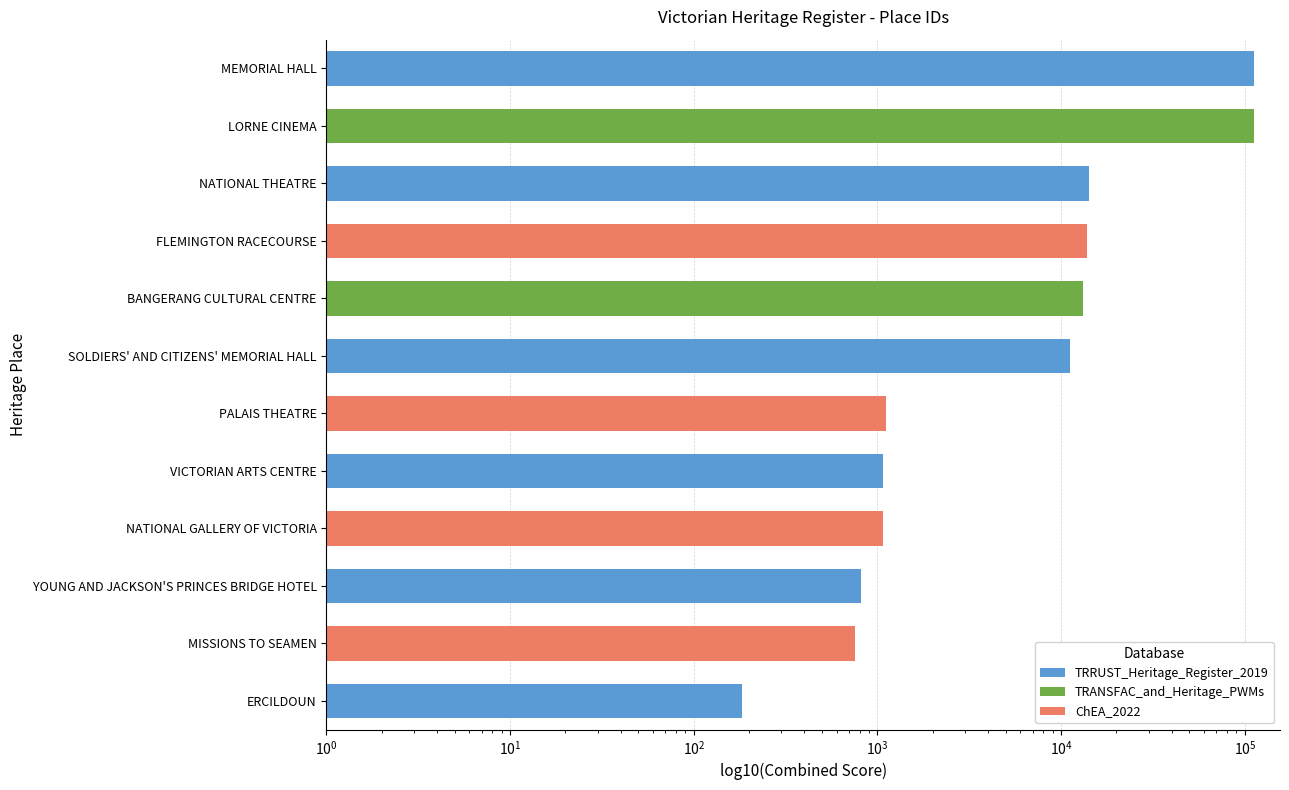

List the labels in order of value, largest first.

MEMORIAL HALL, LORNE CINEMA, NATIONAL THEATRE, FLEMINGTON RACECOURSE, BANGERANG CULTURAL CENTRE, SOLDIERS' AND CITIZENS' MEMORIAL HALL, PALAIS THEATRE, VICTORIAN ARTS CENTRE, NATIONAL GALLERY OF VICTORIA, YOUNG AND JACKSON'S PRINCES BRIDGE HOTEL, MISSIONS TO SEAMEN, ERCILDOUN